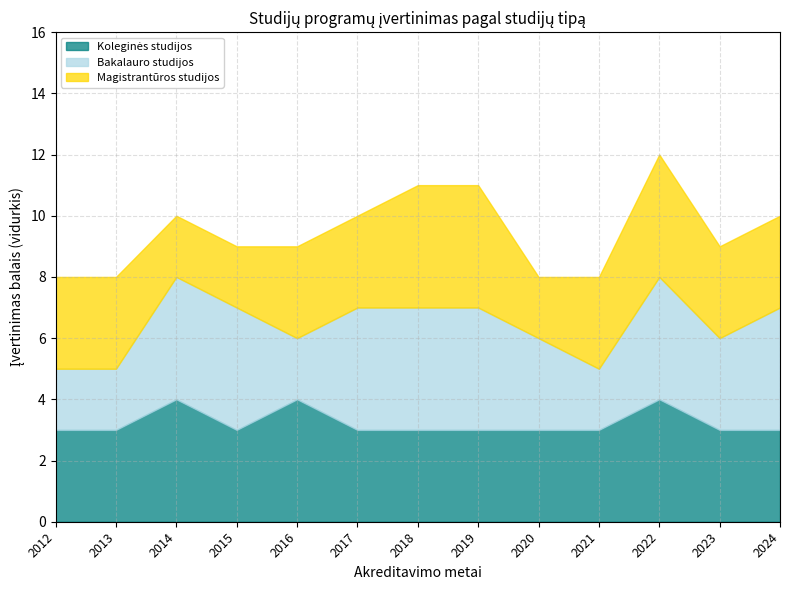

Count the number of categories in the chart.

13